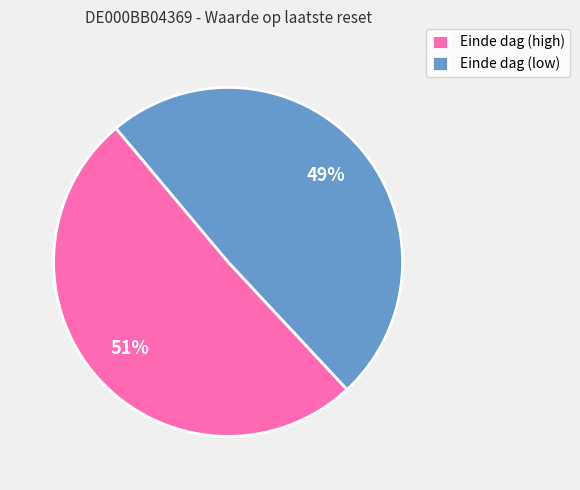

To the nearest percent, what is the difference between the largest and smallest slice percentages?

2%